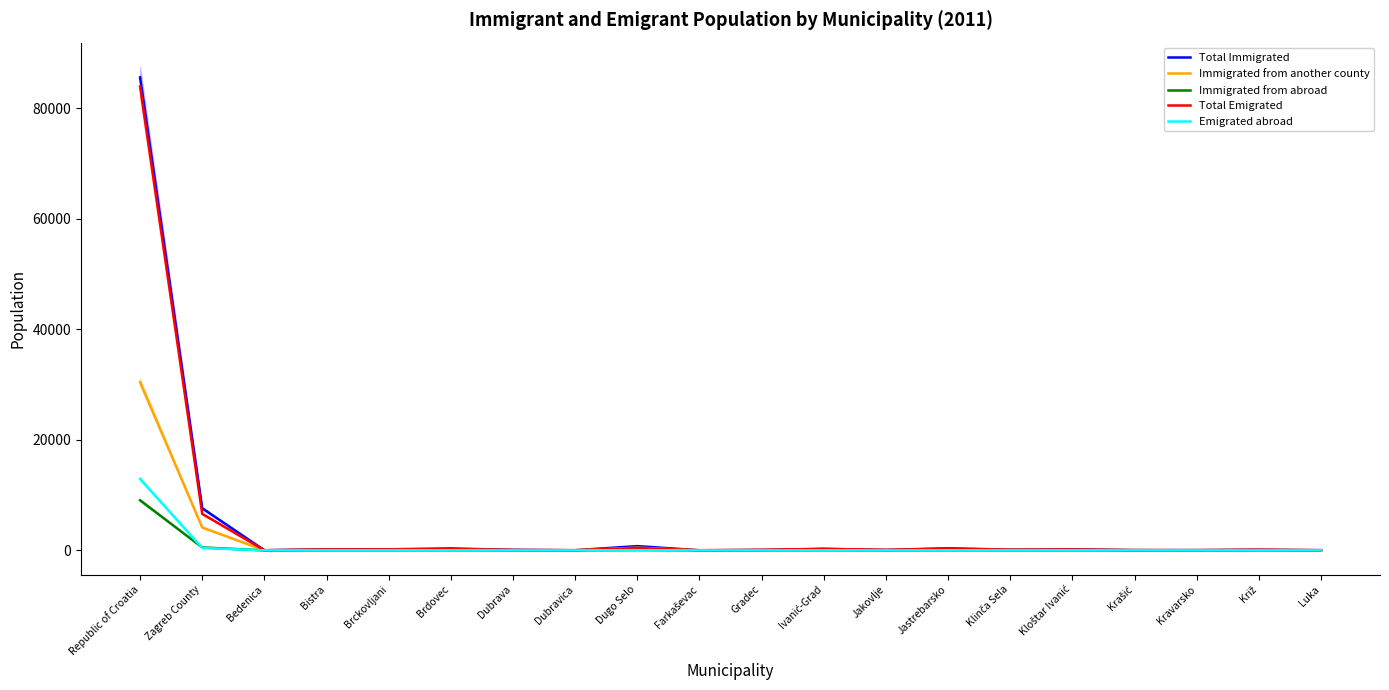

How many distinct data groups are displayed?

5